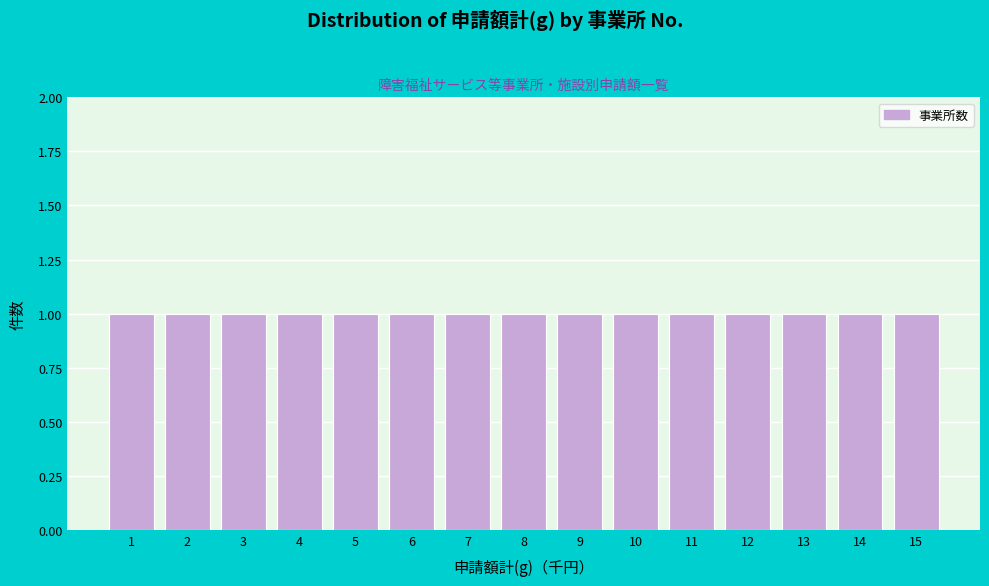

Reading left to right, list every bar in this chart as the range it spans on the x-axis followed by its height. The values are not printed on the chart, so give them approximately, as read against the axis.

0.5 to 1.5: 1
1.5 to 2.5: 1
2.5 to 3.5: 1
3.5 to 4.5: 1
4.5 to 5.5: 1
5.5 to 6.5: 1
6.5 to 7.5: 1
7.5 to 8.5: 1
8.5 to 9.5: 1
9.5 to 10.5: 1
10.5 to 11.5: 1
11.5 to 12.5: 1
12.5 to 13.5: 1
13.5 to 14.5: 1
14.5 to 15.5: 1